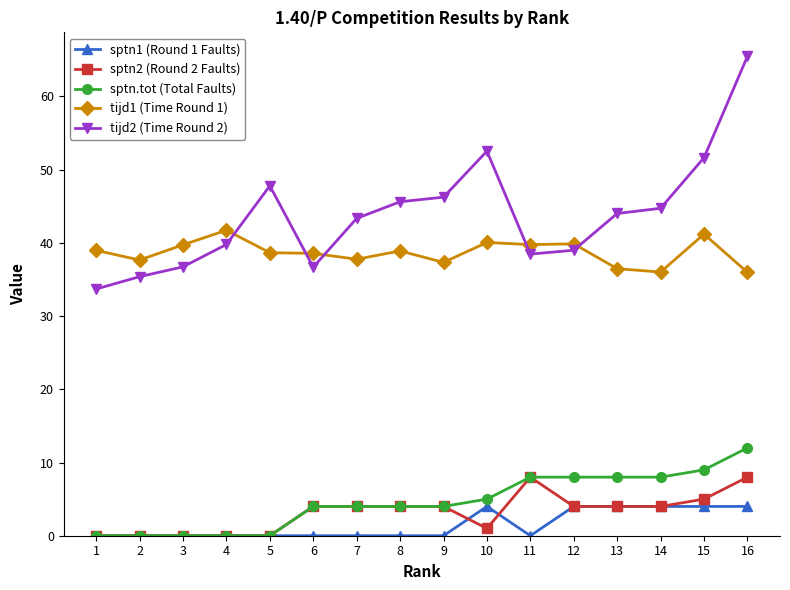

True or false: sptn2 (Round 2 Faults) and tijd2 (Time Round 2) intersect in this chart.

False